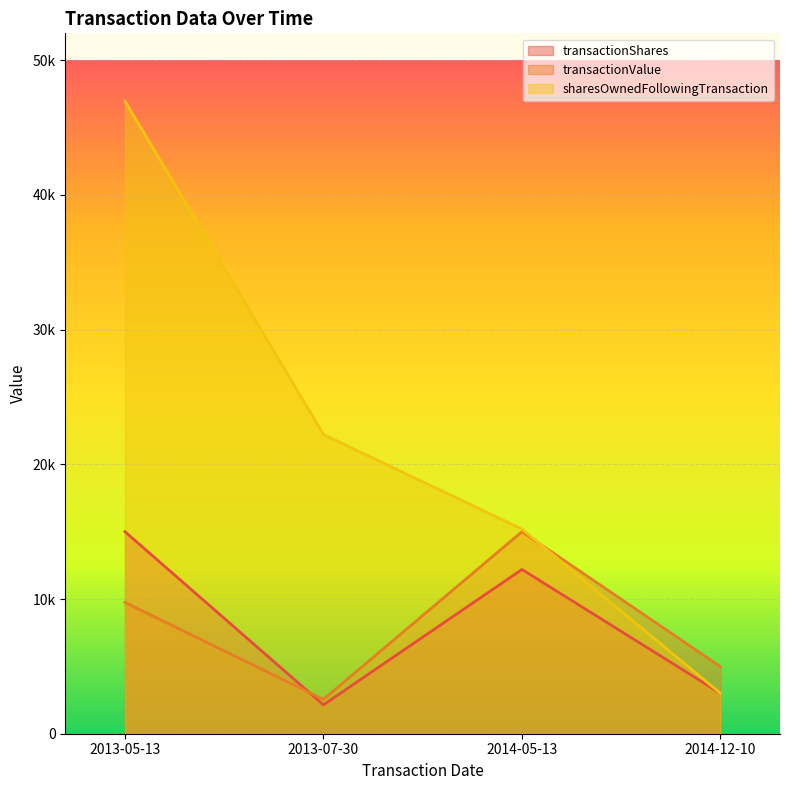

Where does the sharesOwnedFollowingTransaction series first go above 22216?

2013-05-13